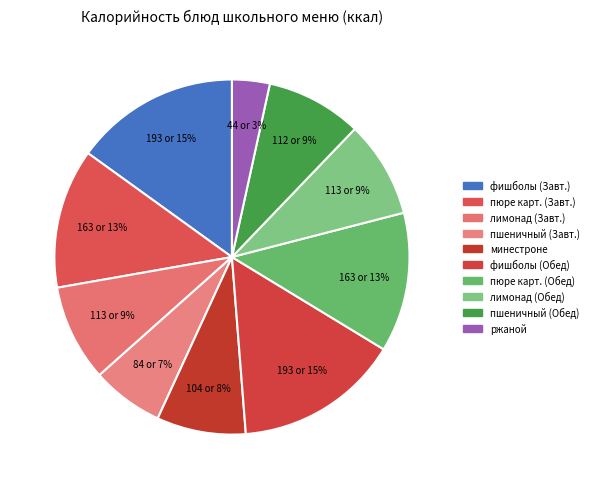

The фишболы в соусе (Завтрак) slice represents 15% of the pie. True or false?

True